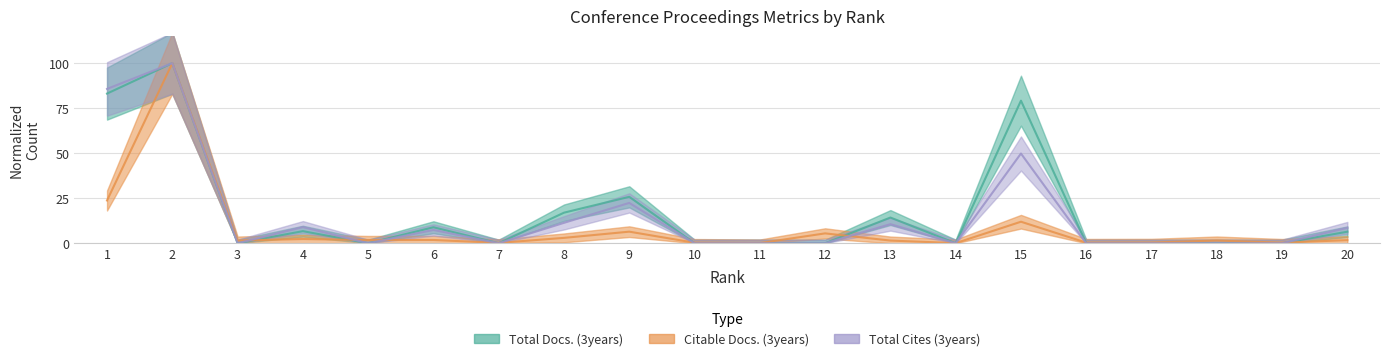

Which category has the lowest value in the Total Docs. (3years) series?

3